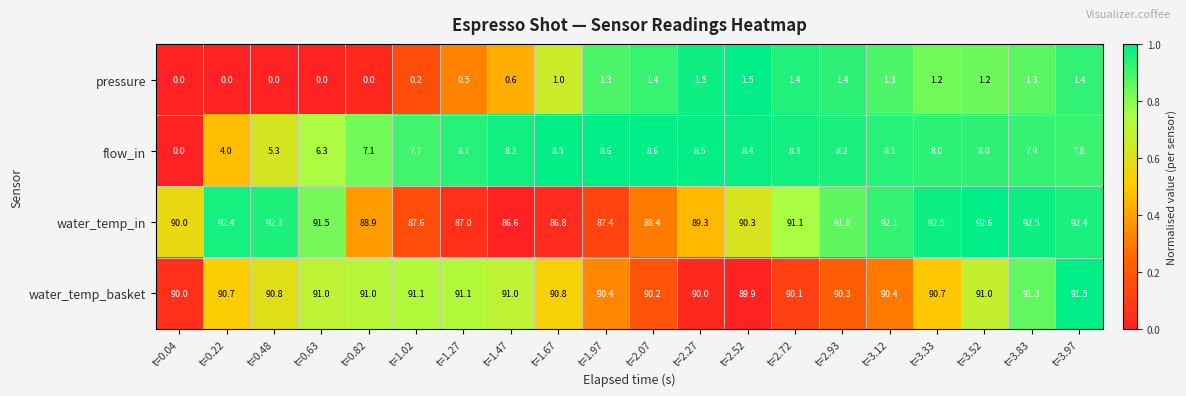

At t=1.97, list the series in order from smallest to largest.

pressure, flow_in, water_temp_in, water_temp_basket